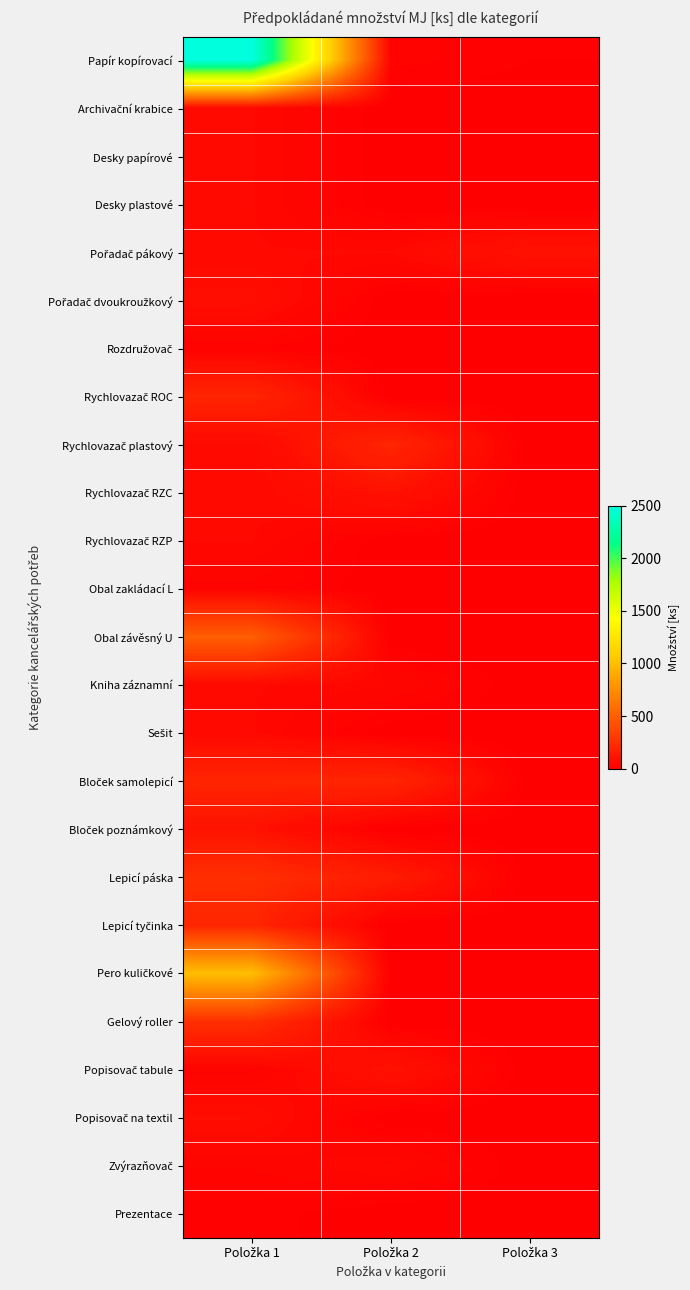

Which series has the largest total across all categories?

Papír kopírovací